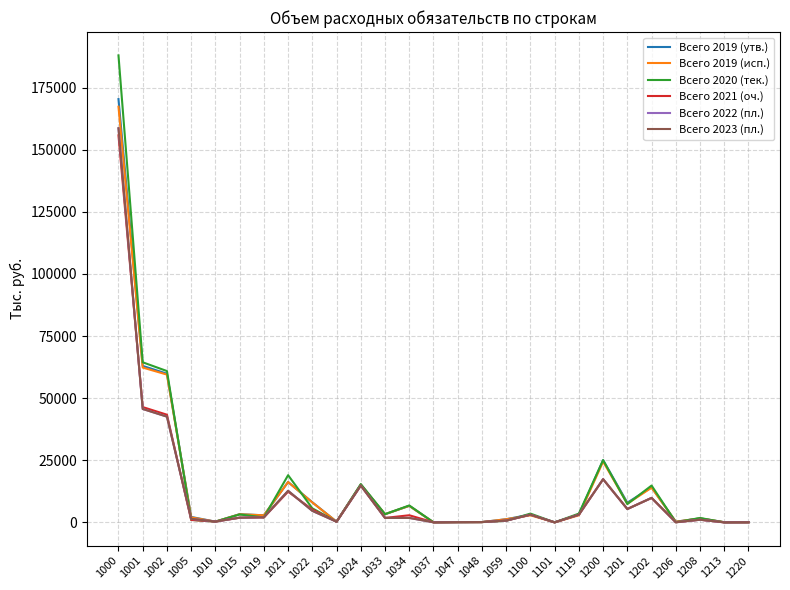

Which has a higher value, 1023 or 1002?

1002